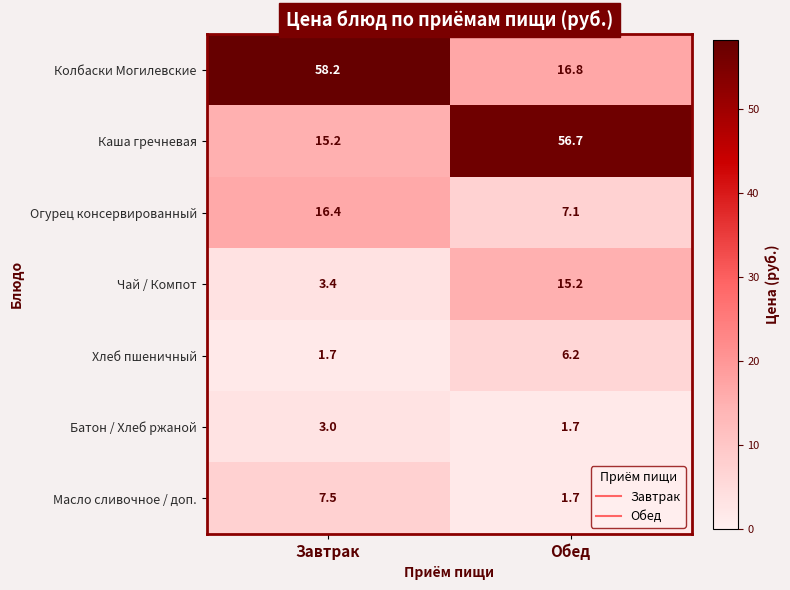

What is the lowest value of the Колбаски Могилевские series?

16.8